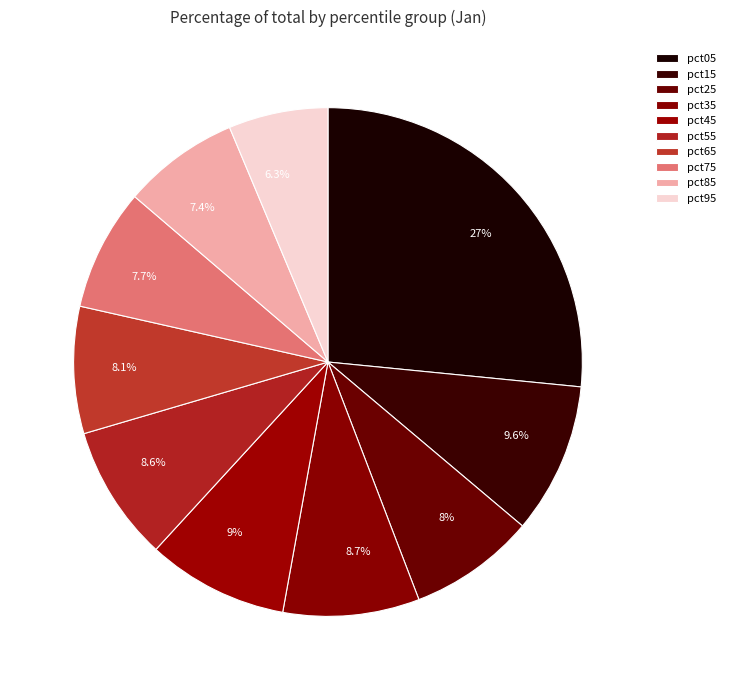

How much of the chart is everything except pct95?

93.7%